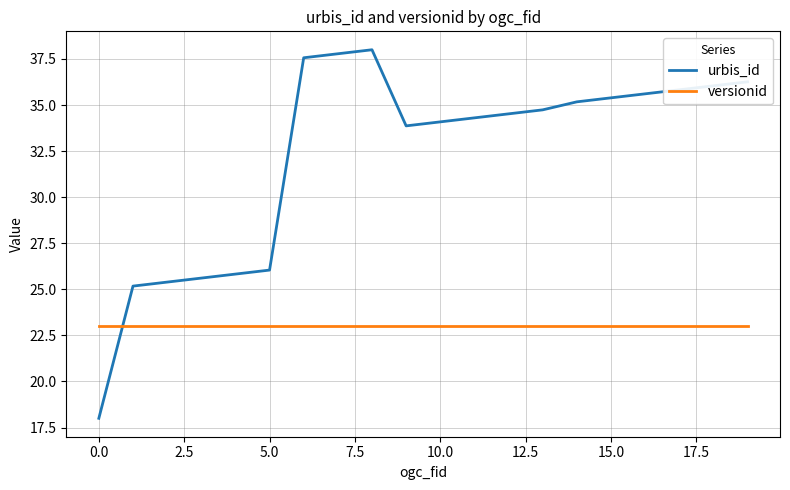

List the series in order of their overall mean, lowest first.

versionid, urbis_id